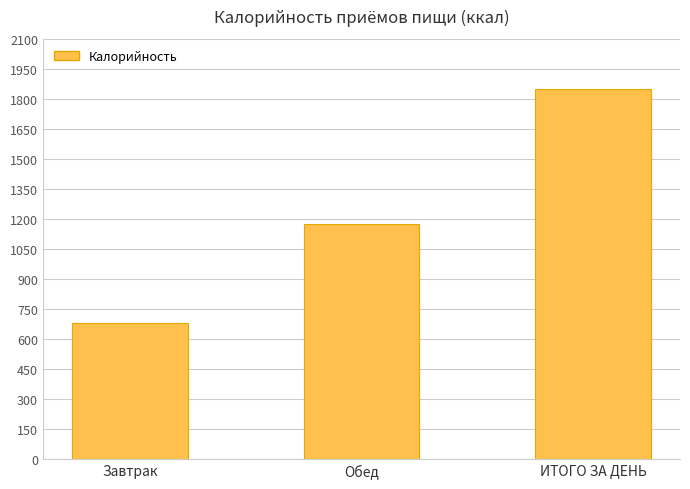

Is it true that the value at ИТОГО ЗА ДЕНЬ is 814.3?

False